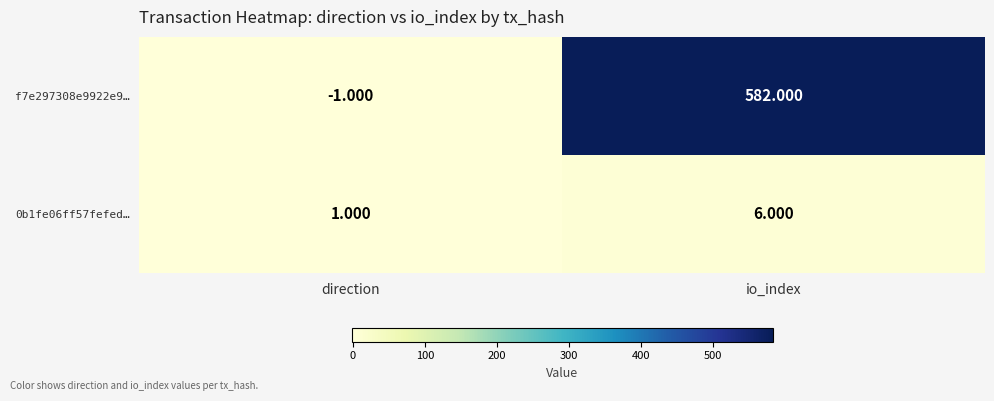

Where is f7e297308e9922e9… nearest to the value 290?

direction